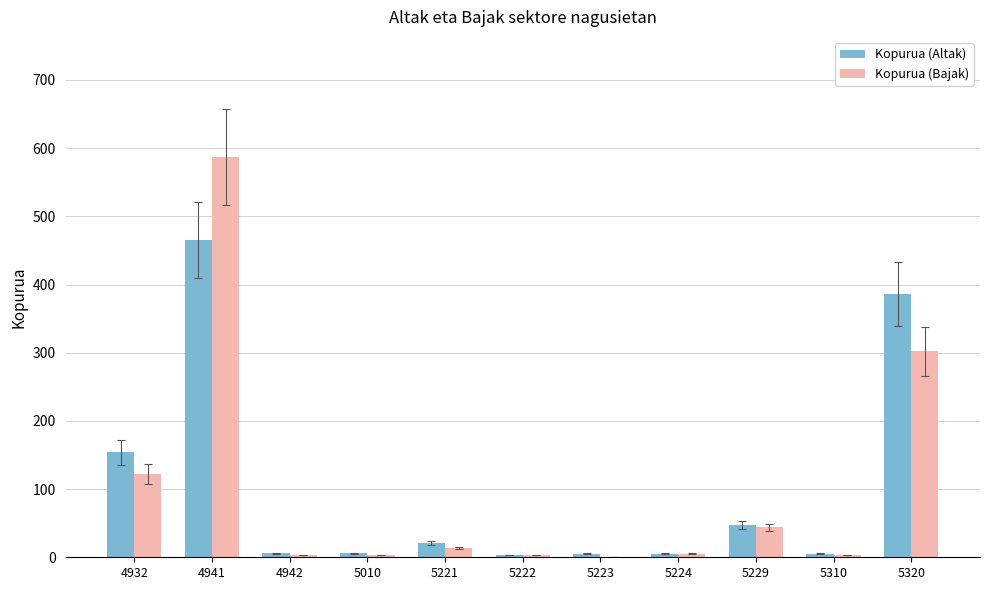

What is the maximum value shown in the chart?

587